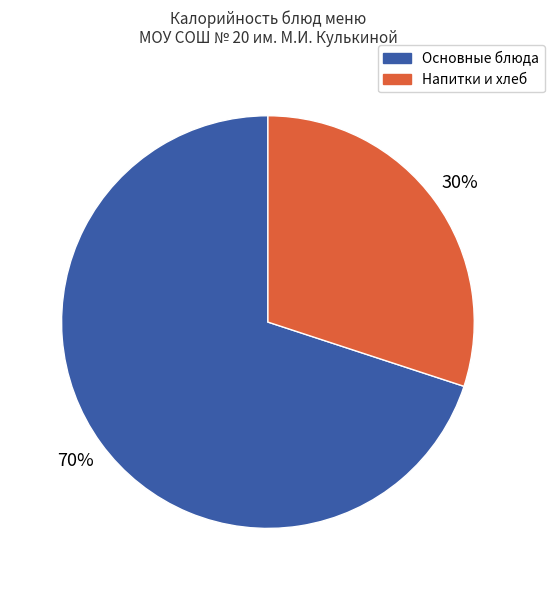

To the nearest percent, what is the average slice percentage?

50%